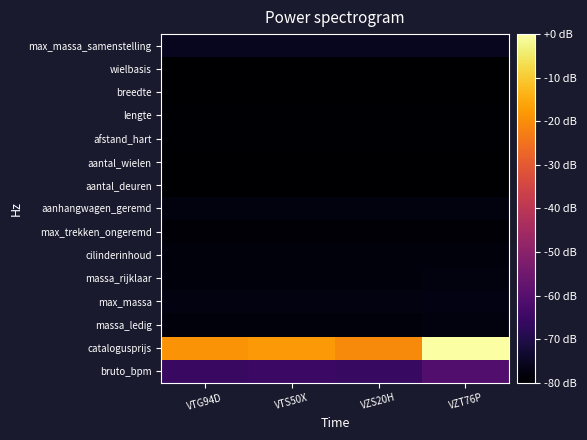

How many categories are shown in the chart?

4